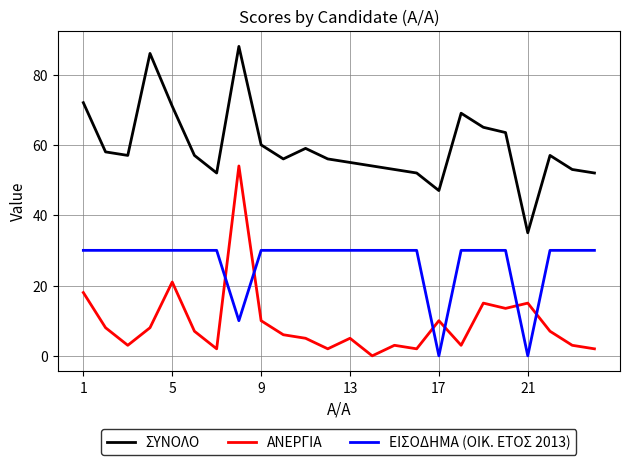

Which series has the largest range (max minus min)?

ΑΝΕΡΓΙΑ